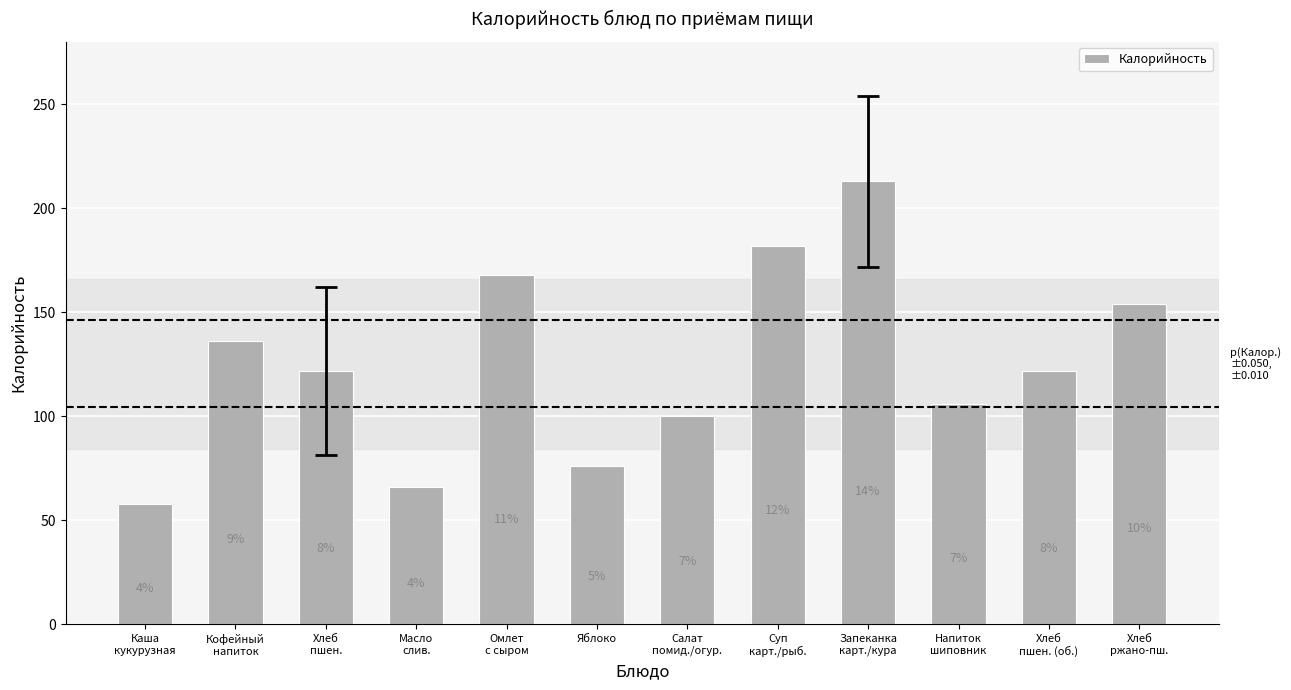

Does the chart contain any negative values?

No